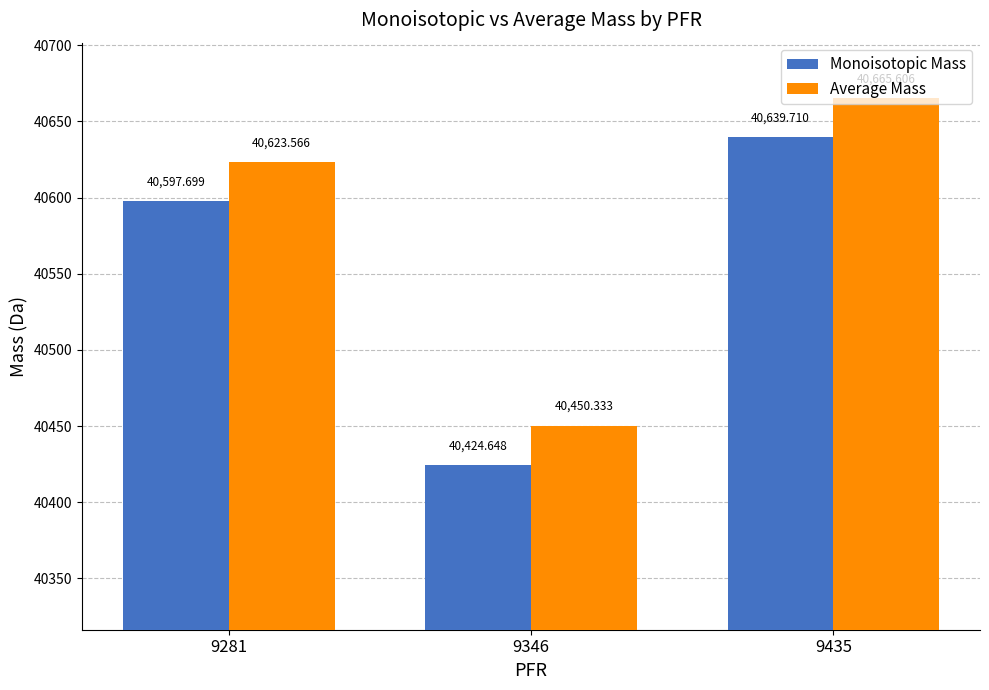

Count the number of categories in the chart.

3